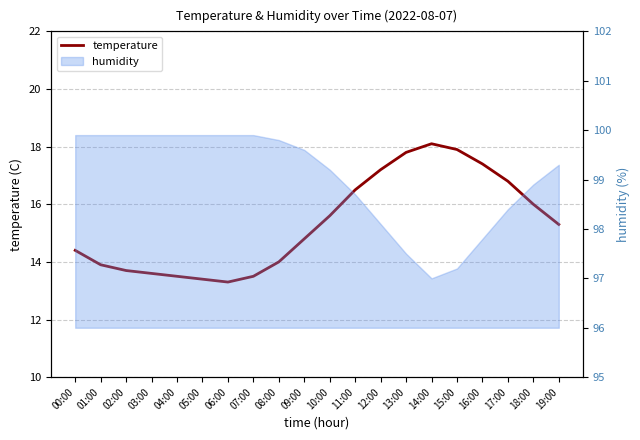

List the labels in order of value, largest first.

14:00, 15:00, 13:00, 16:00, 12:00, 17:00, 11:00, 18:00, 10:00, 19:00, 09:00, 00:00, 08:00, 01:00, 02:00, 03:00, 04:00, 07:00, 05:00, 06:00